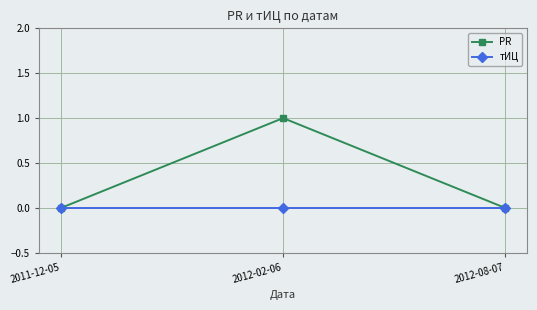

At which label does PR reach its peak?

2012-02-06